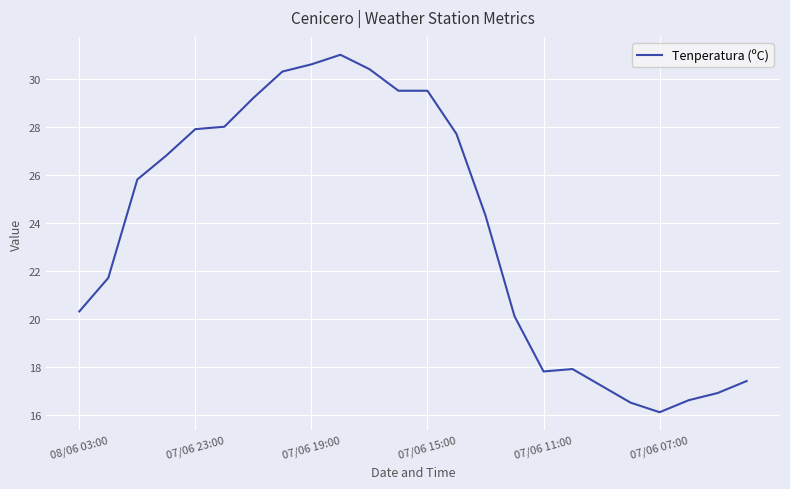

What is the difference between the maximum and minimum values?

14.9